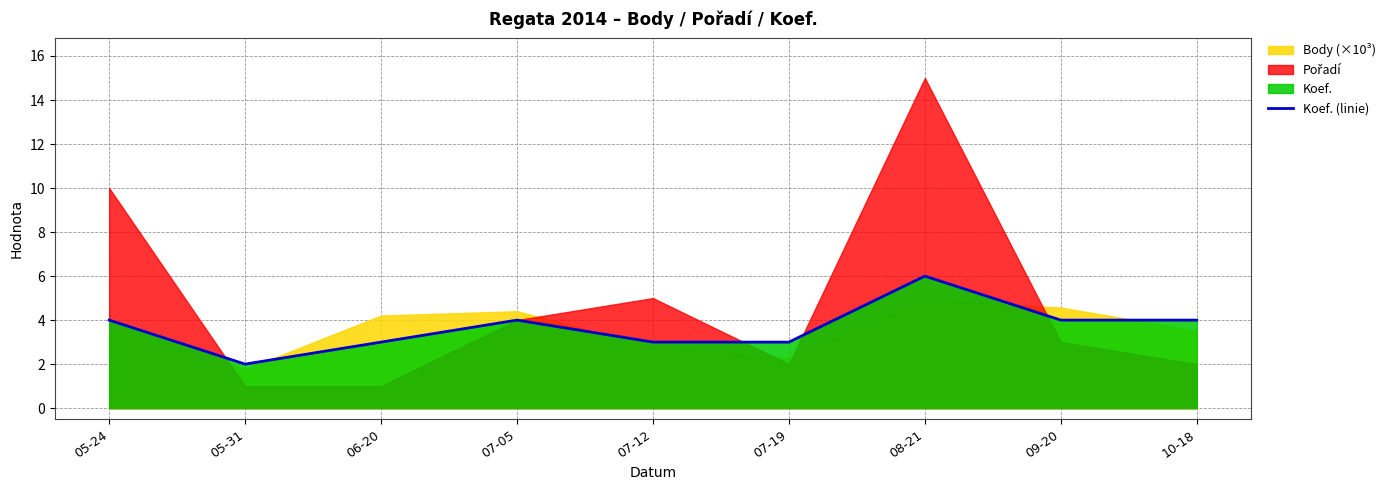

Where is the data nearest to the value 4?

05-24